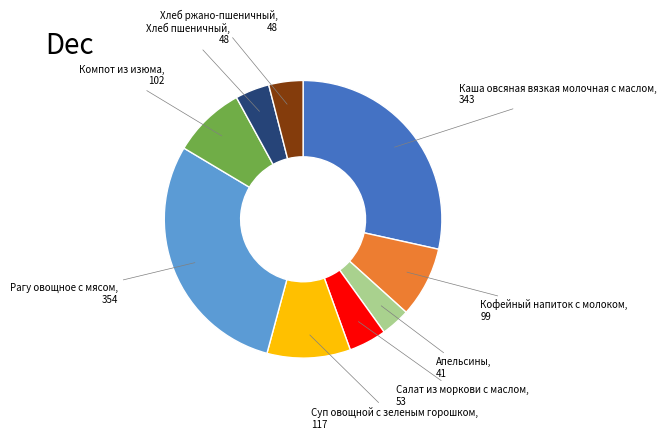

Is there a majority slice in this chart?

No